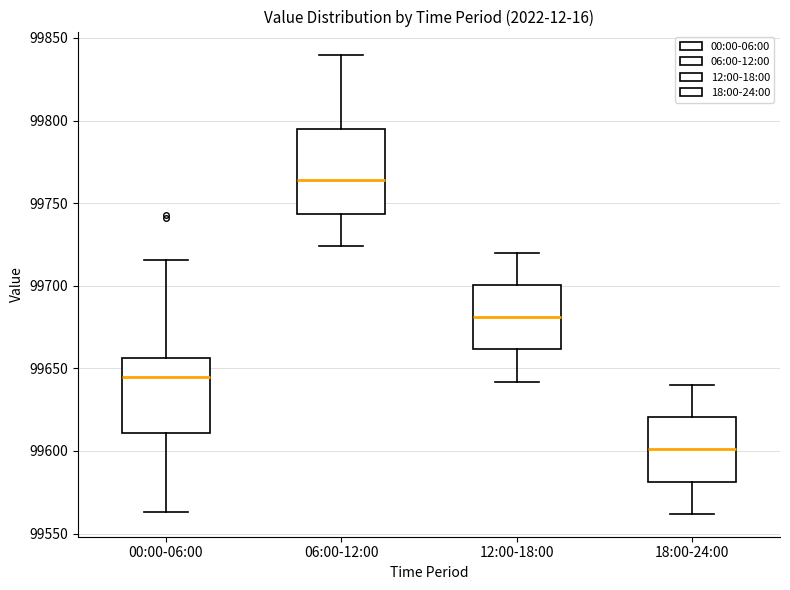

Reading left to right, transcribe this box plot: for each box, give where its median line is, the range the box spans, and where its two whiskers end, as read against the y-axis. The values are not printed on the chart, so give them approximately, as read against the axis.

00:00-06:00: median 99645, box 99610 to 99655, whiskers 99565 to 99715
06:00-12:00: median 99765, box 99745 to 99795, whiskers 99725 to 99840
12:00-18:00: median 99680, box 99660 to 99700, whiskers 99640 to 99720
18:00-24:00: median 99600, box 99580 to 99620, whiskers 99560 to 99640